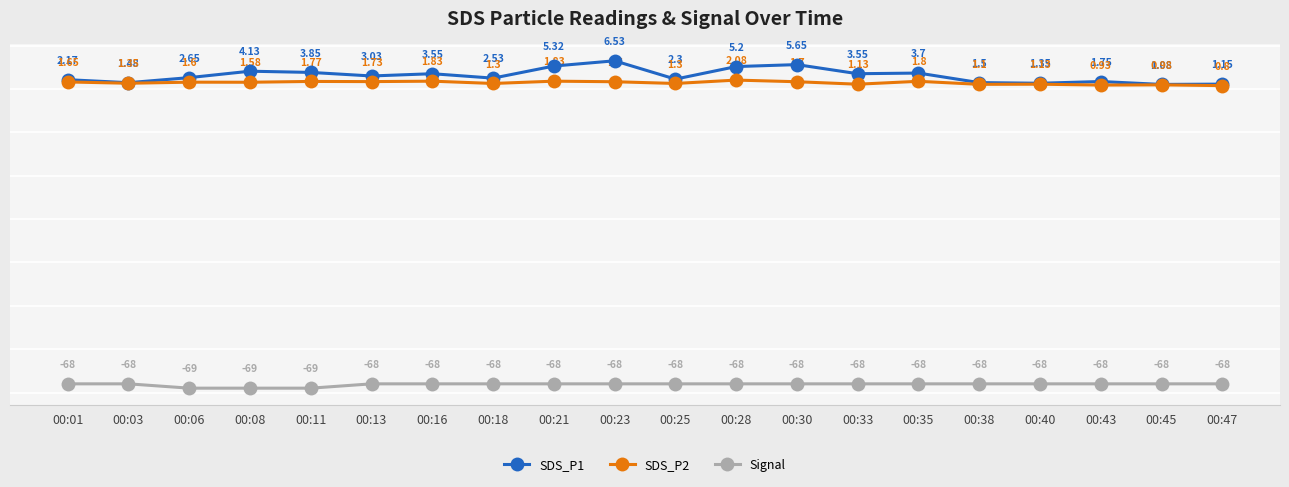

At which category is the sum across all series the highest?

00:23